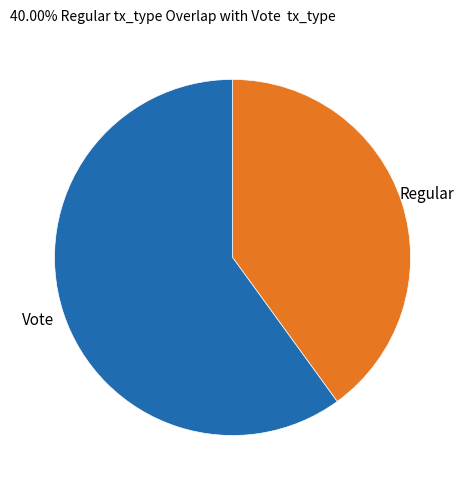

How many segments does this pie chart have?

2